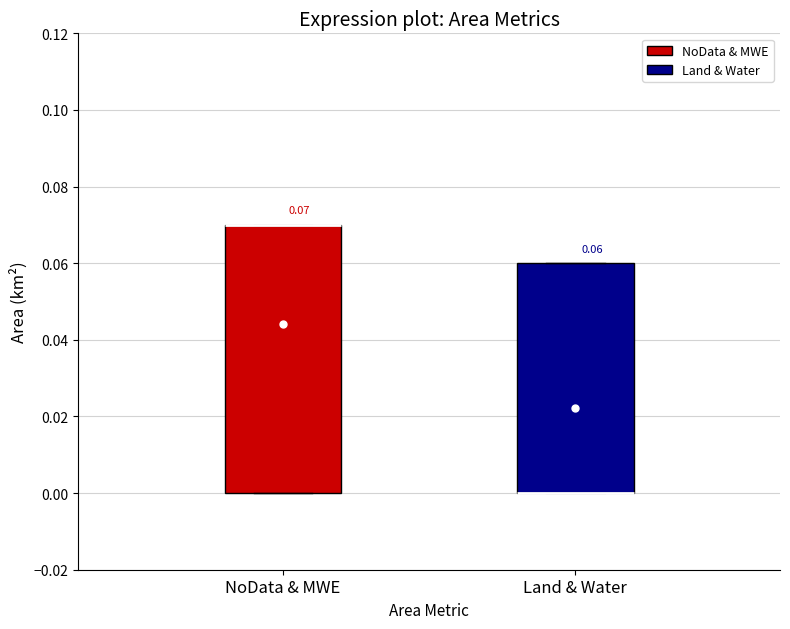

Which box is the tallest, from its lower edge to its upper edge?

NoData & MWE